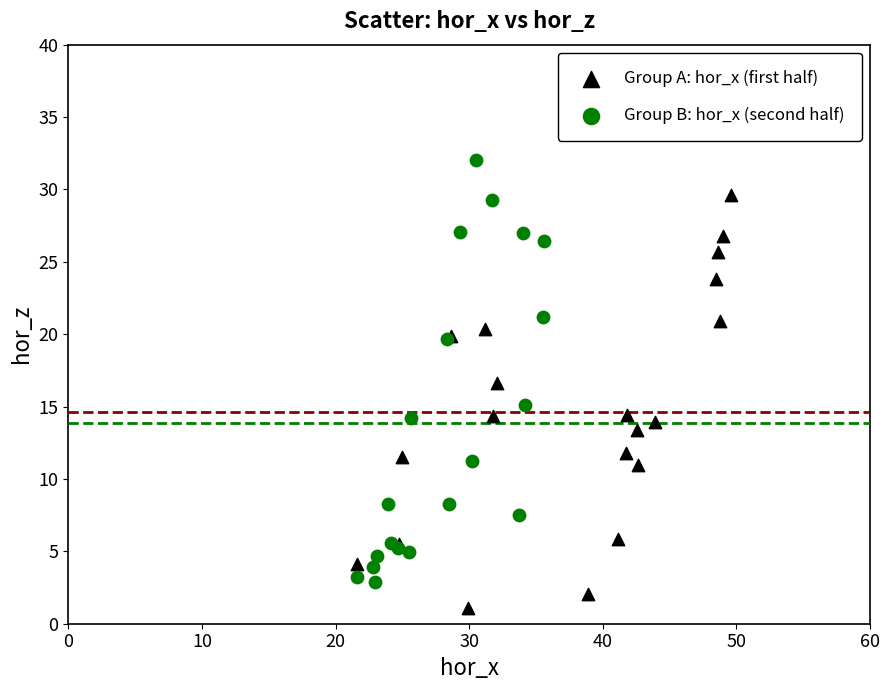

Which series contains the highest Y value?

Group B: hor_x (second half)